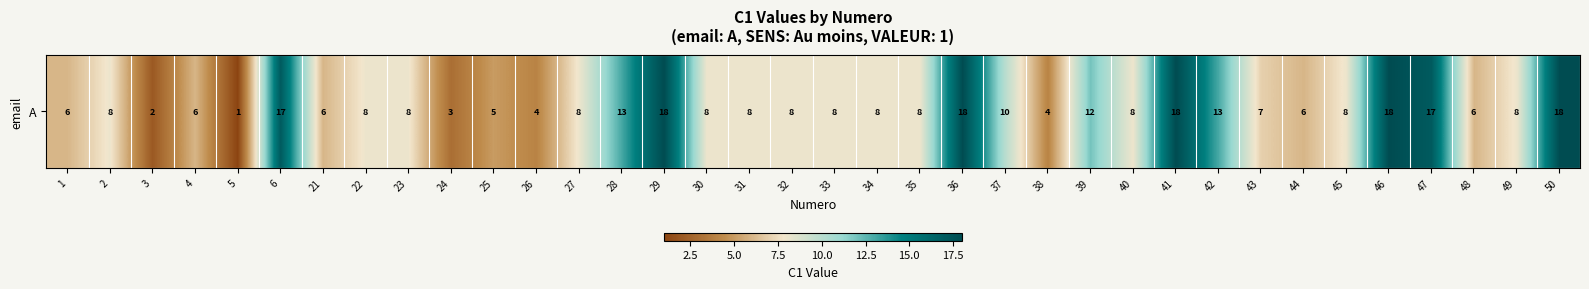

List the labels in order of value, largest first.

29, 36, 41, 46, 50, 6, 47, 28, 42, 39, 37, 2, 22, 23, 27, 30, 31, 32, 33, 34, 35, 40, 45, 49, 43, 1, 4, 21, 44, 48, 25, 26, 38, 24, 3, 5